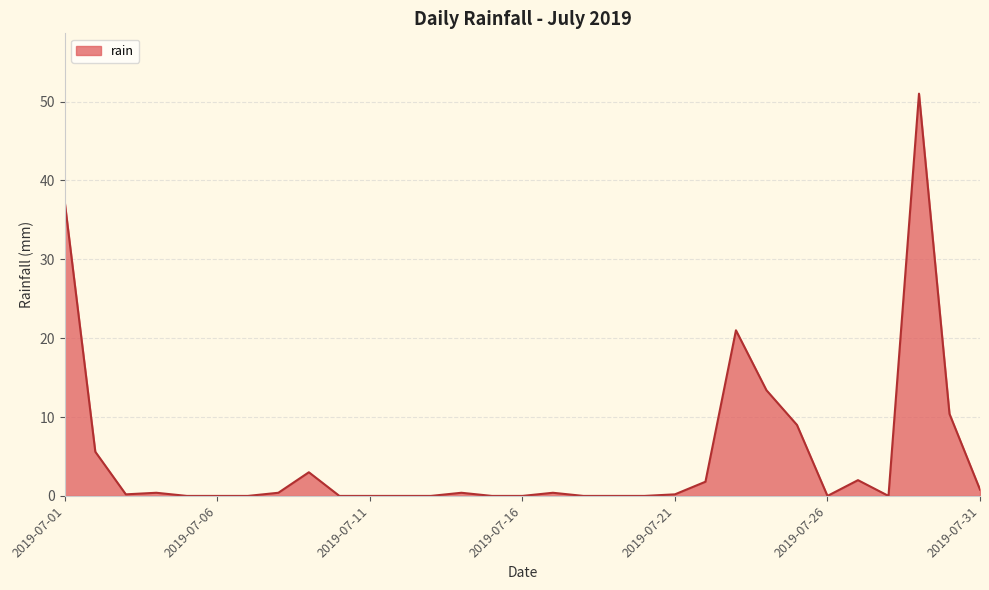

Reading right to left, extract all data points from this chart.

2019-07-31=0.8	2019-07-30=10.4	2019-07-29=51.0	2019-07-28=0.0	2019-07-27=2.0	2019-07-26=0.0	2019-07-25=9.0	2019-07-24=13.4	2019-07-23=21.0	2019-07-22=1.8	2019-07-21=0.2	2019-07-20=0.0	2019-07-19=0.0	2019-07-18=0.0	2019-07-17=0.4	2019-07-16=0.0	2019-07-15=0.0	2019-07-14=0.4	2019-07-13=0.0	2019-07-12=0.0	2019-07-11=0.0	2019-07-10=0.0	2019-07-09=3.0	2019-07-08=0.4	2019-07-07=0.0	2019-07-06=0.0	2019-07-05=0.0	2019-07-04=0.4	2019-07-03=0.2	2019-07-02=5.6	2019-07-01=37.2